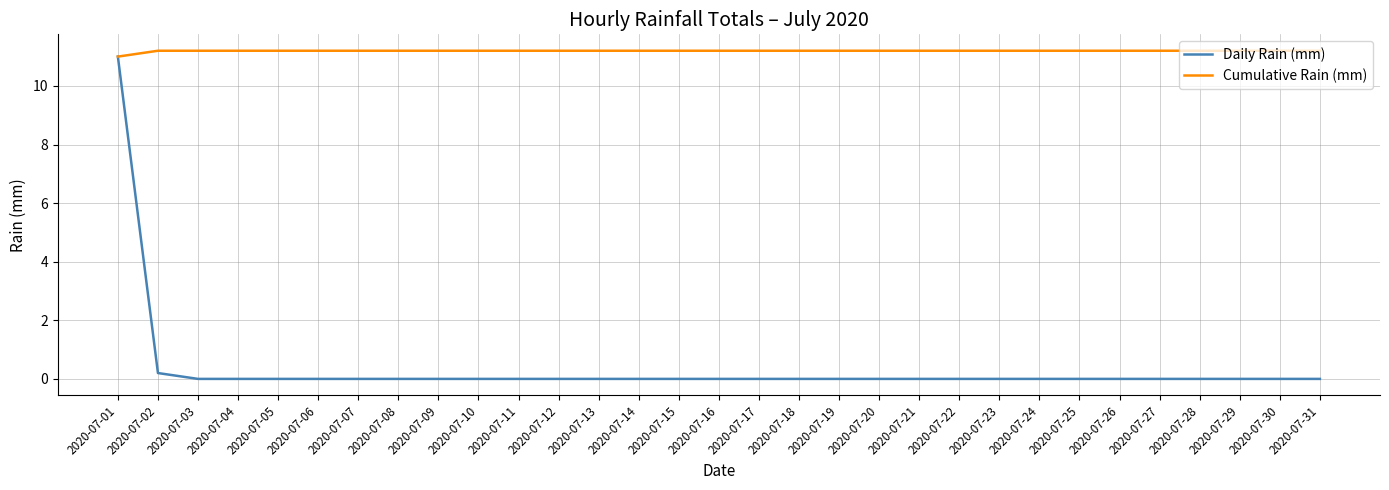

Is the value of Cumulative Rain (mm) at 2020-07-03 greater than the value of Daily Rain (mm) at 2020-07-22?

Yes